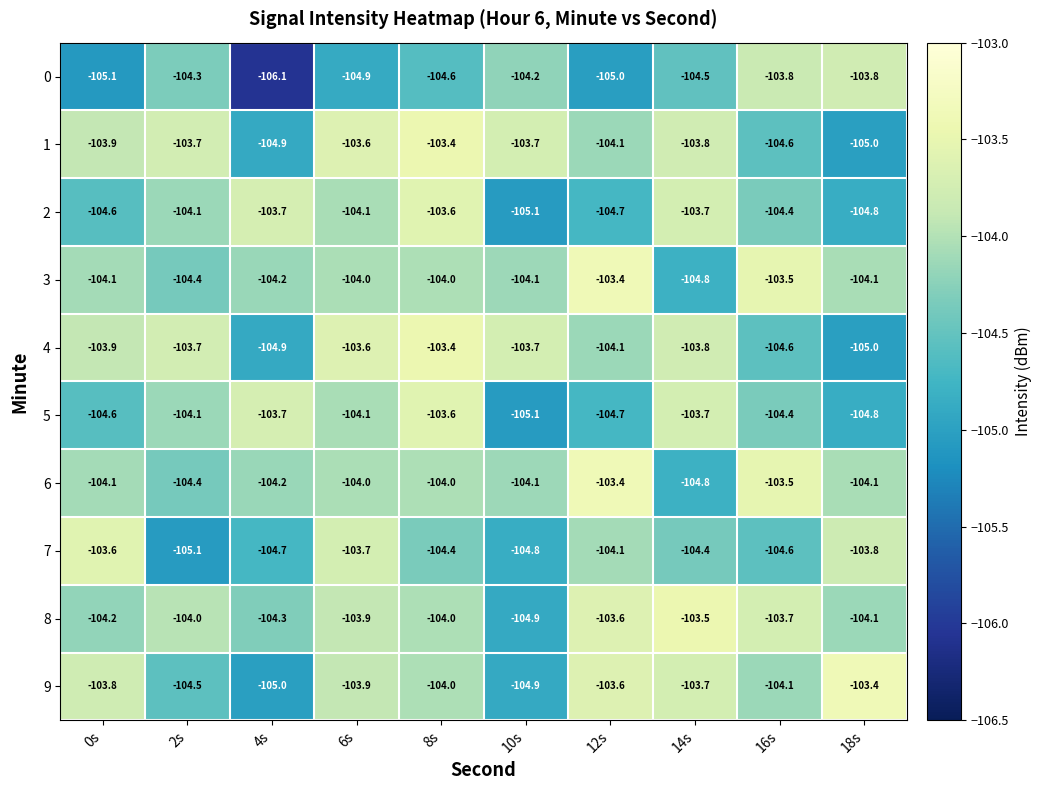

True or false: 6 has a value of -151.1 at 8s.

False